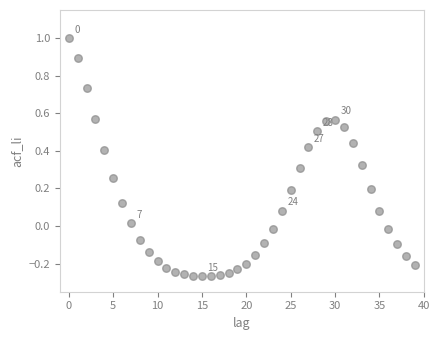

What is the range of Y values (max minus min)?

1.3